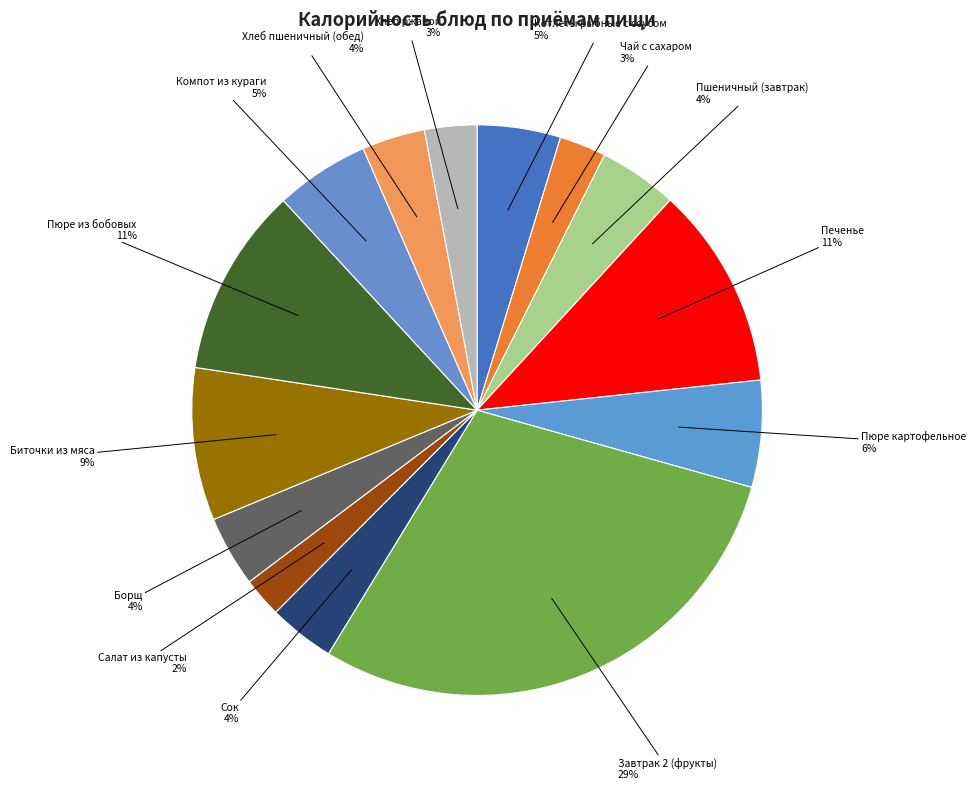

Count the number of slices in the pie.

14